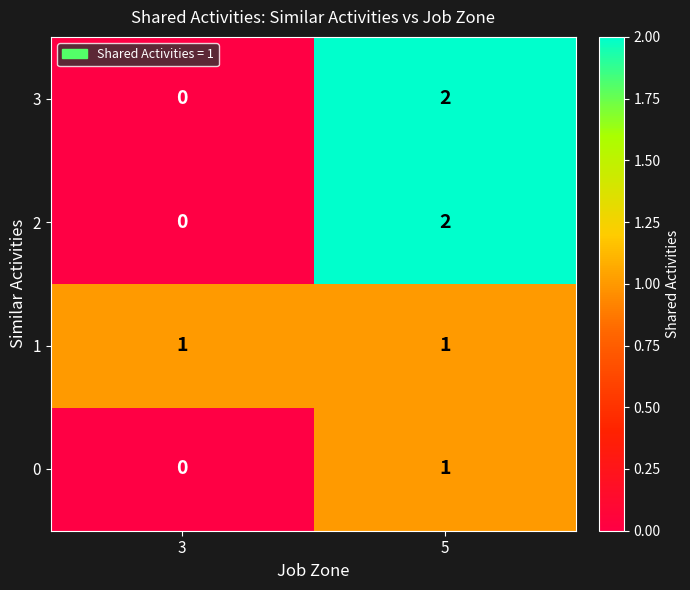

What is the total value across all series at 5?

6